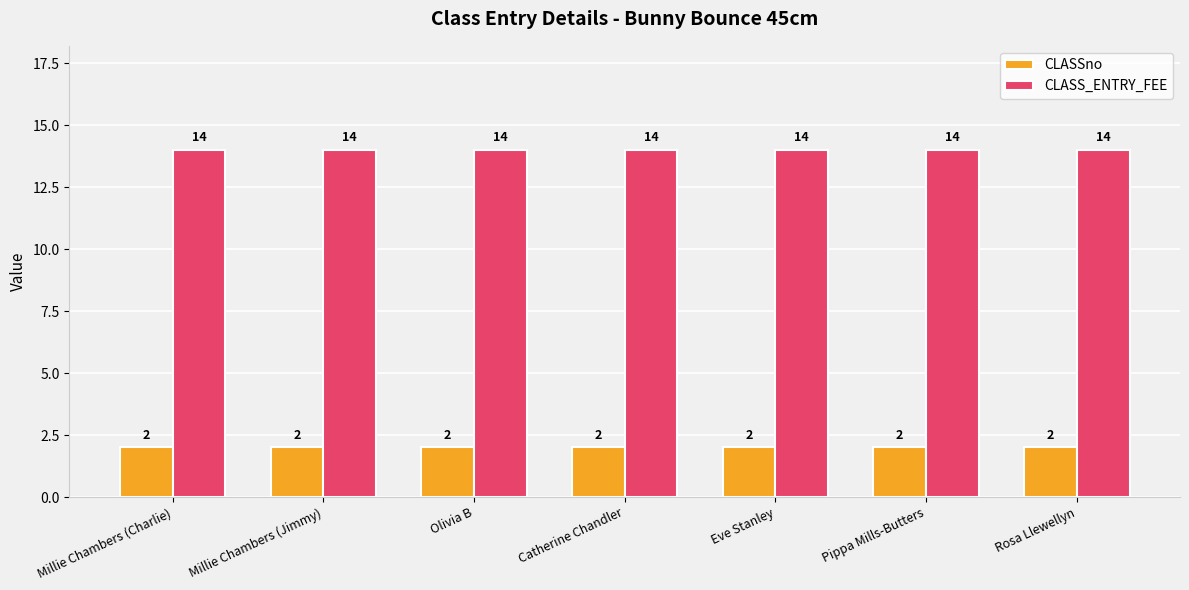

Which series has the largest total across all categories?

CLASS_ENTRY_FEE